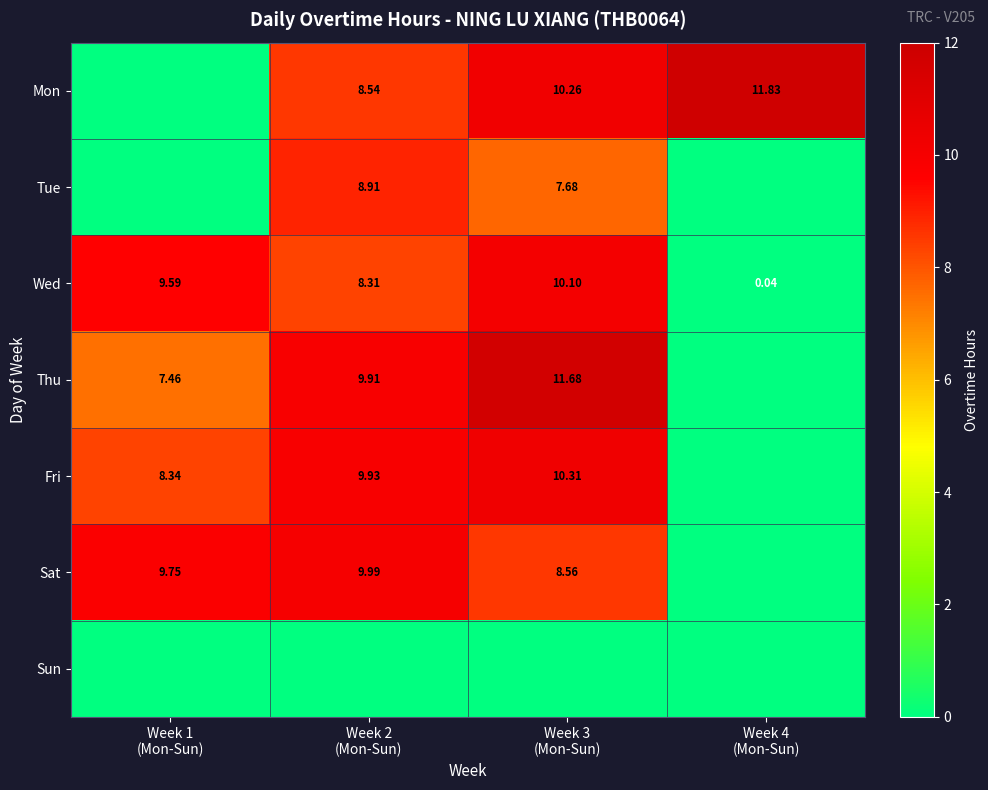

How many values in the Wed series are below 9?

2